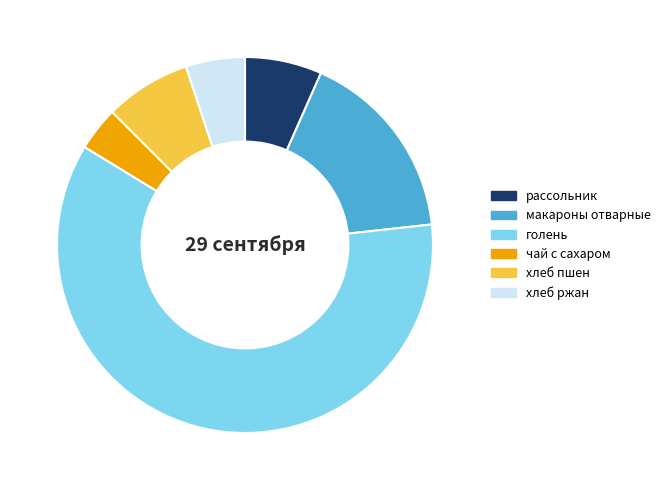

Combined, do хлеб ржан and рассольник account for over 50%?

No